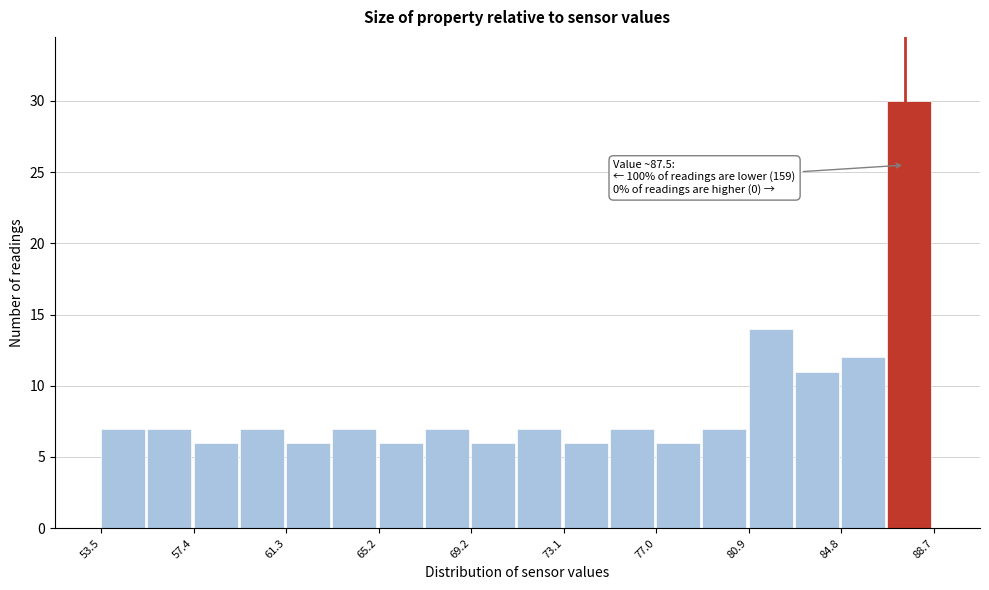

Read against the x-axis, roughly where is the centre of the tallest bar?

87.5